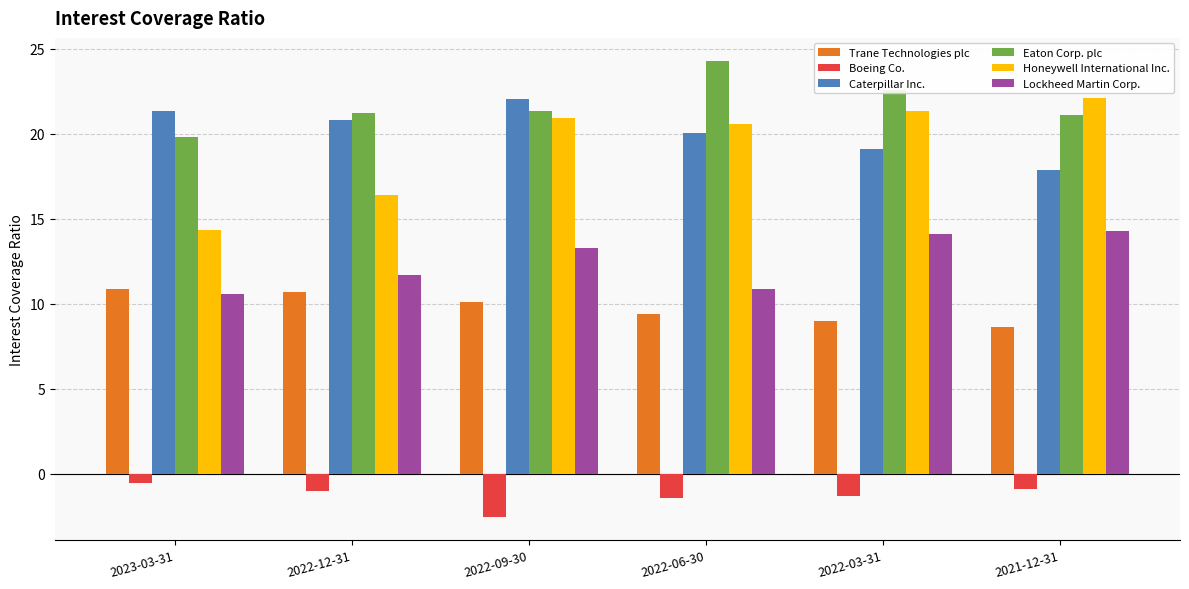

Where is Honeywell International Inc. nearest to the value 18?

2022-12-31